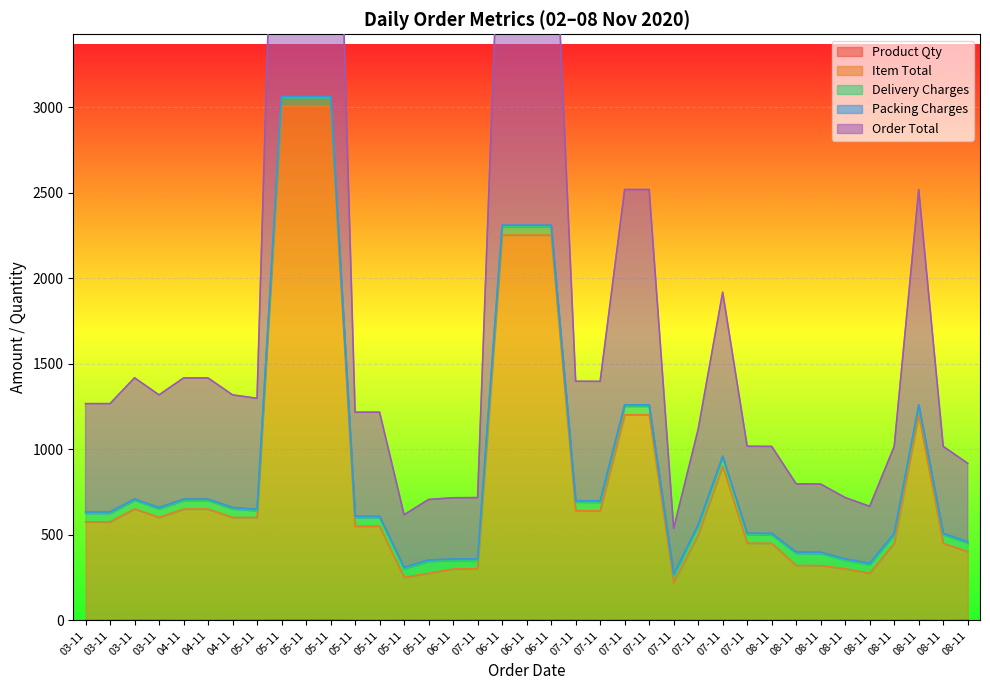

True or false: Order Total and Product Qty intersect in this chart.

False